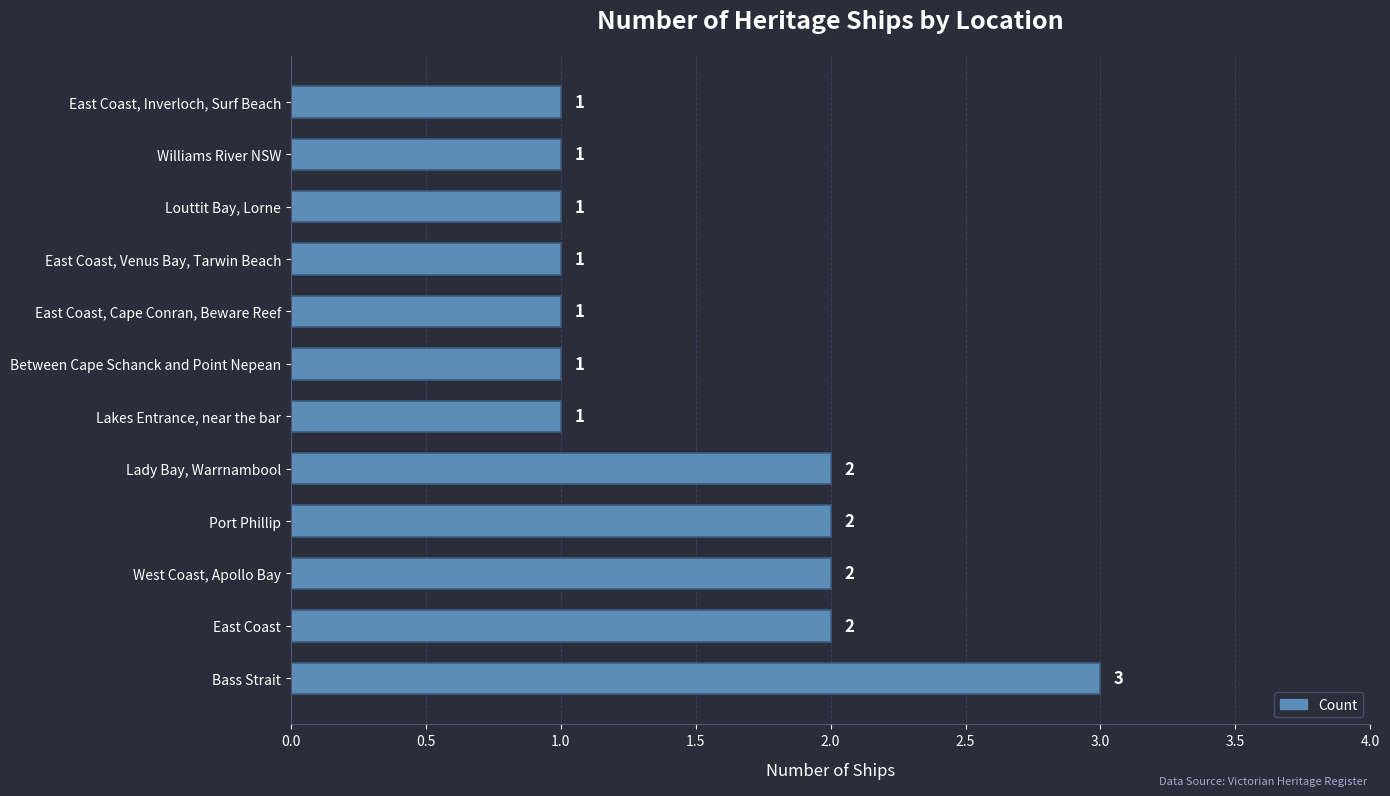

What is the sum of the values at East Coast, Venus Bay, Tarwin Beach and West Coast, Apollo Bay?

3